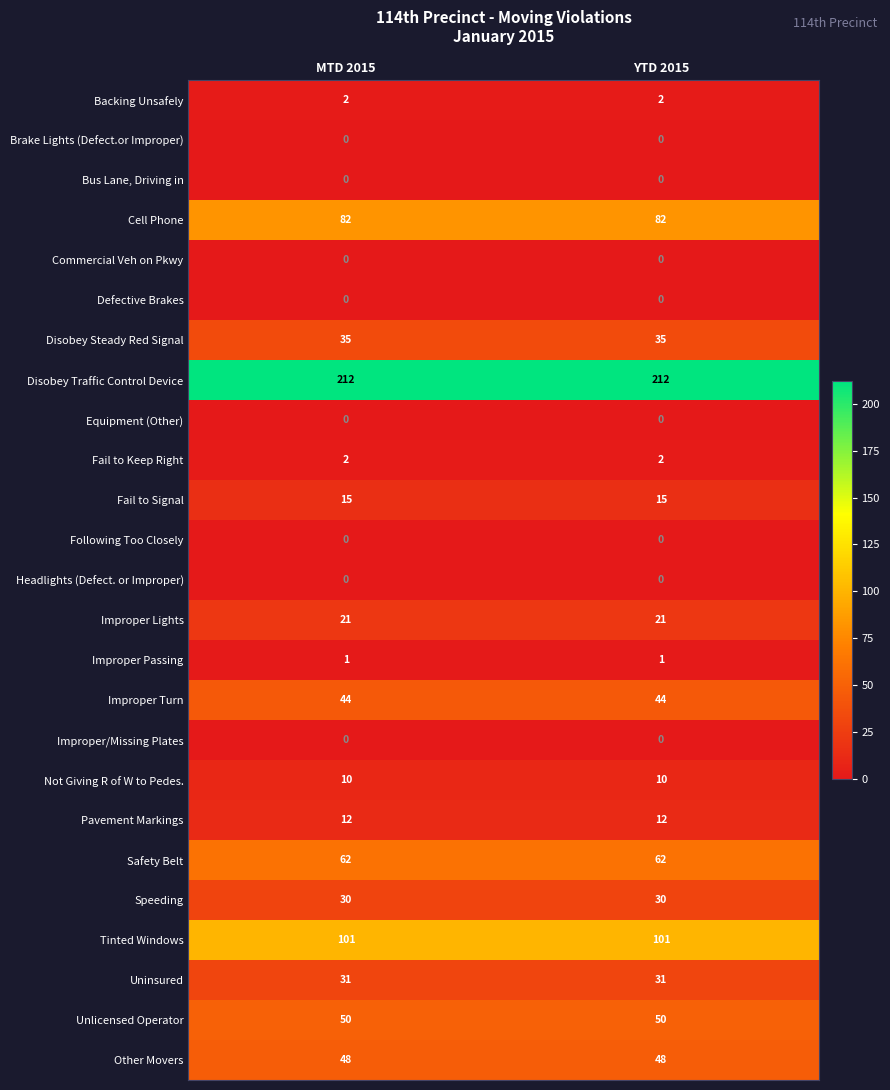

The Following Too Closely series shows 0 at MTD 2015. True or false?

True